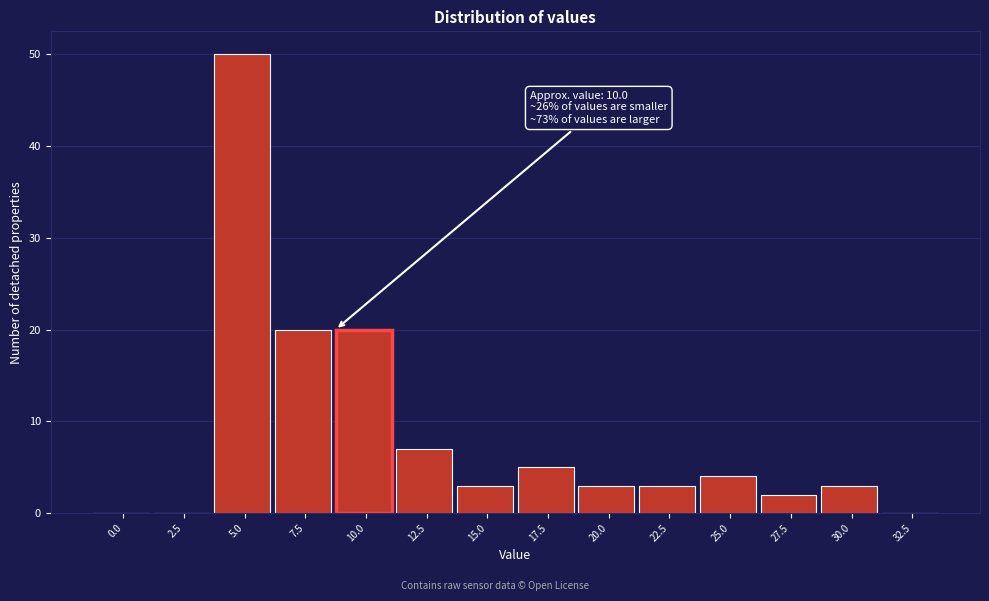

Reading right to left, transcribe all the data shown in this chart.

32.5=0	30.0=3	27.5=2	25.0=4	22.5=3	20.0=3	17.5=5	15.0=3	12.5=7	10.0=20	7.5=20	5.0=50	2.5=0	0.0=0